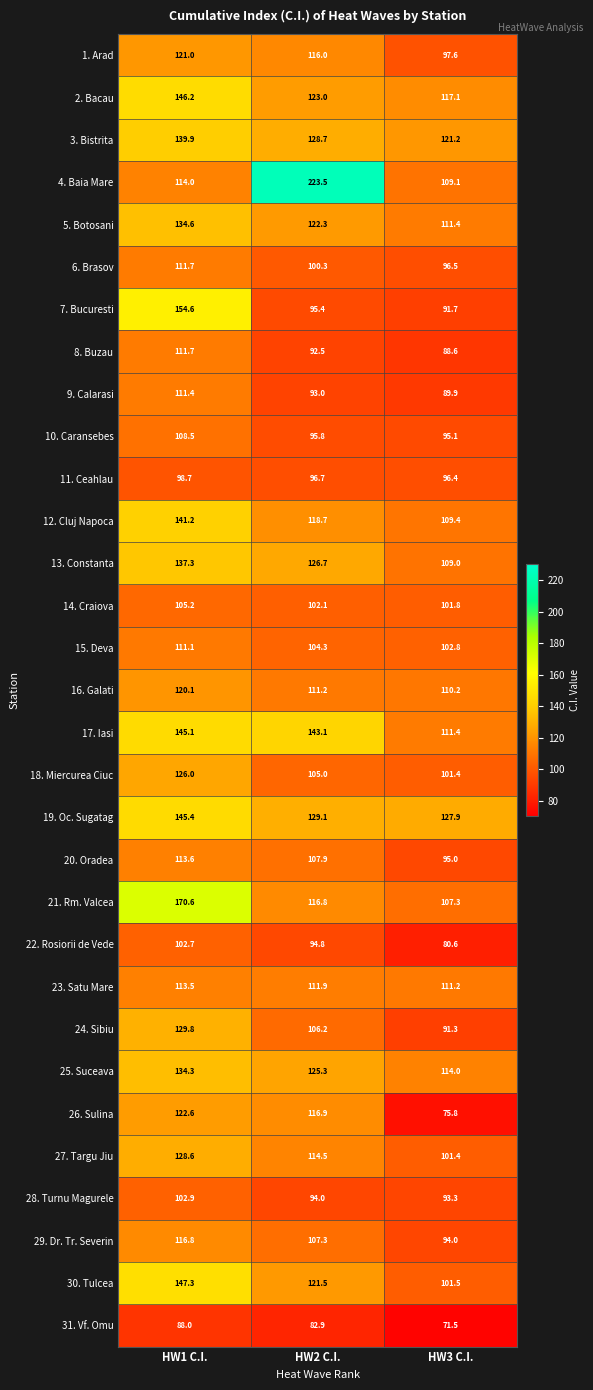

Which label corresponds to the largest value in the chart?

HW2 C.I.